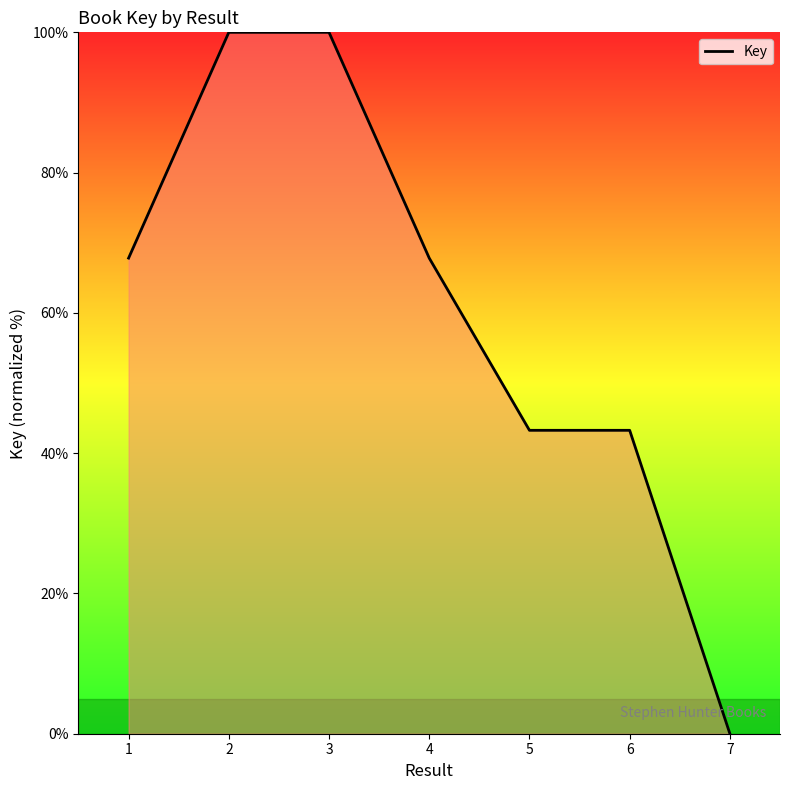

What is the maximum value shown in the chart?

100.0